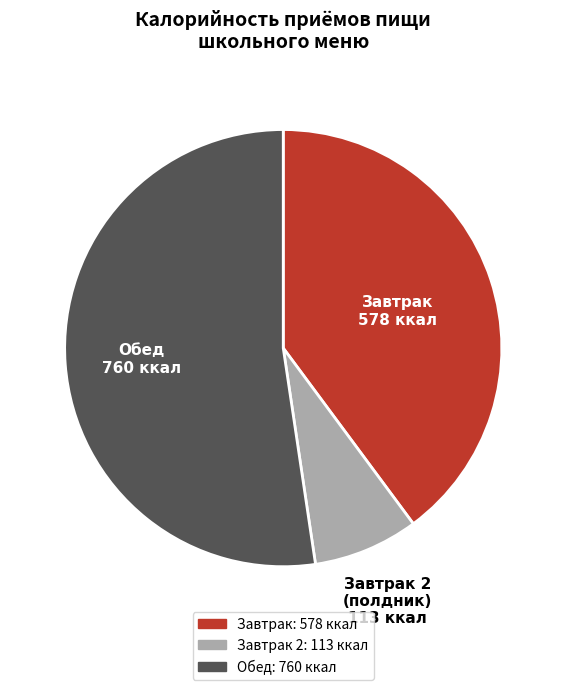

Does any single category account for the majority?

Yes